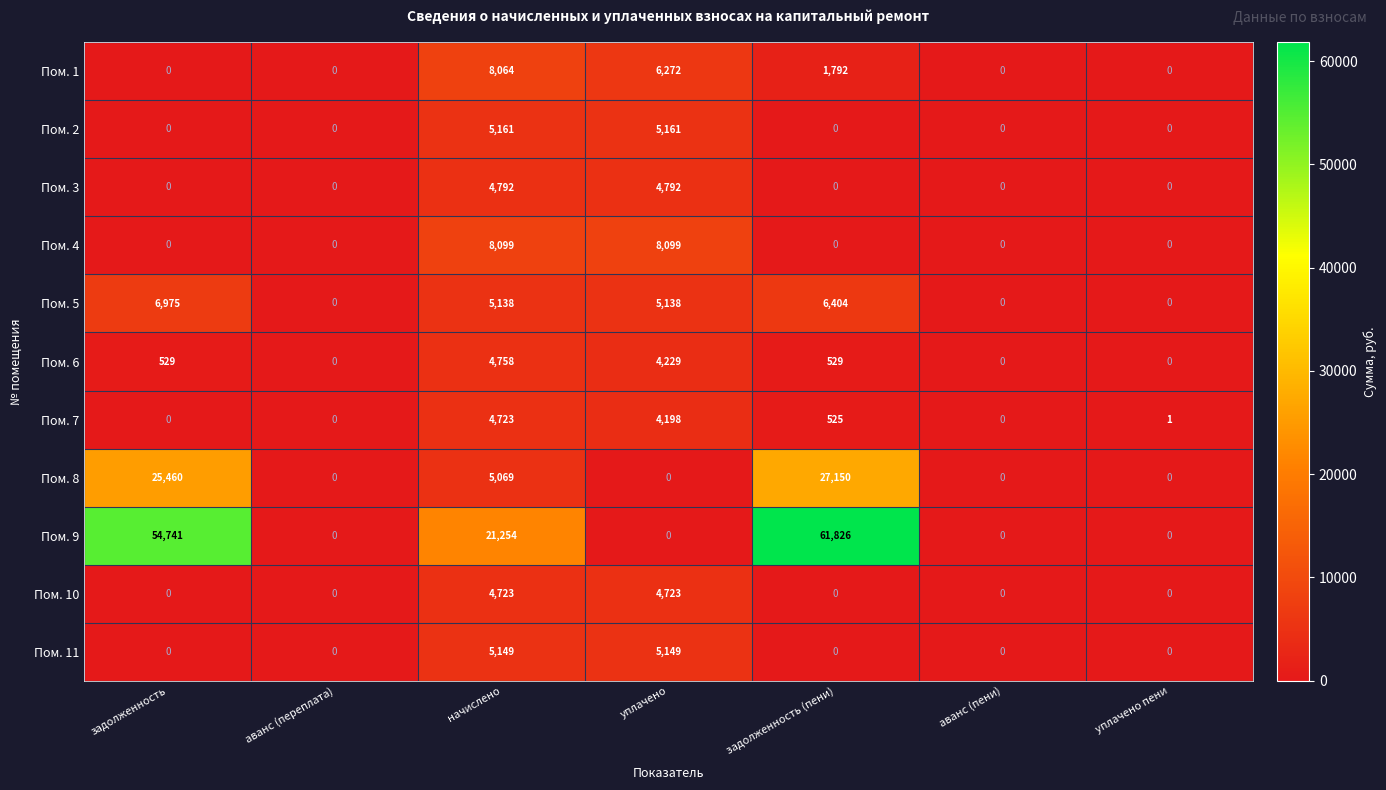

True or false: Пом. 7 has a value of 4723 at начислено.

True